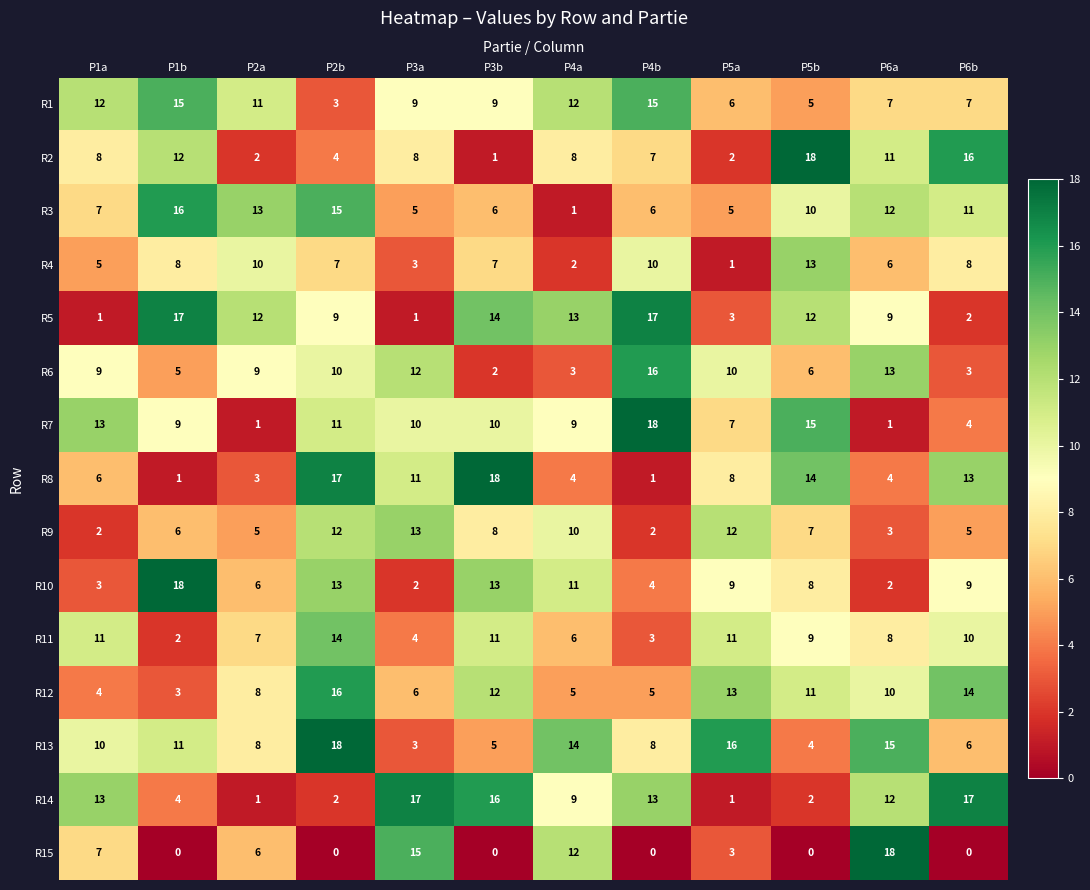

What is the average value of the R11 series?

8